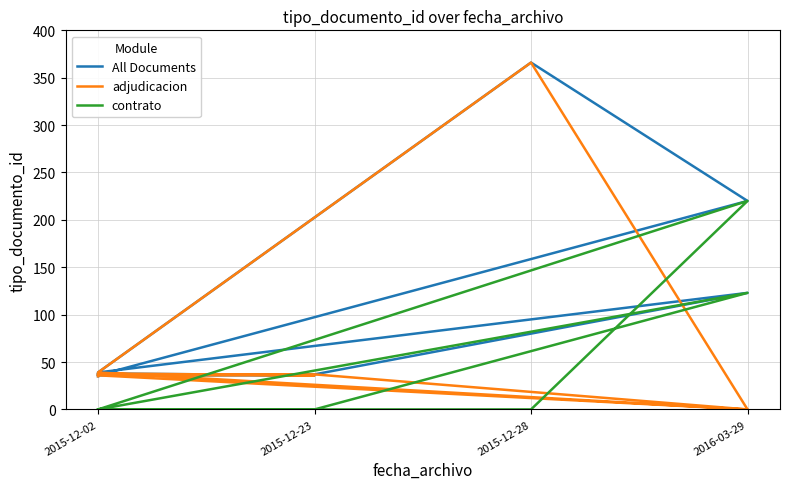

How many lines are shown in the chart?

3